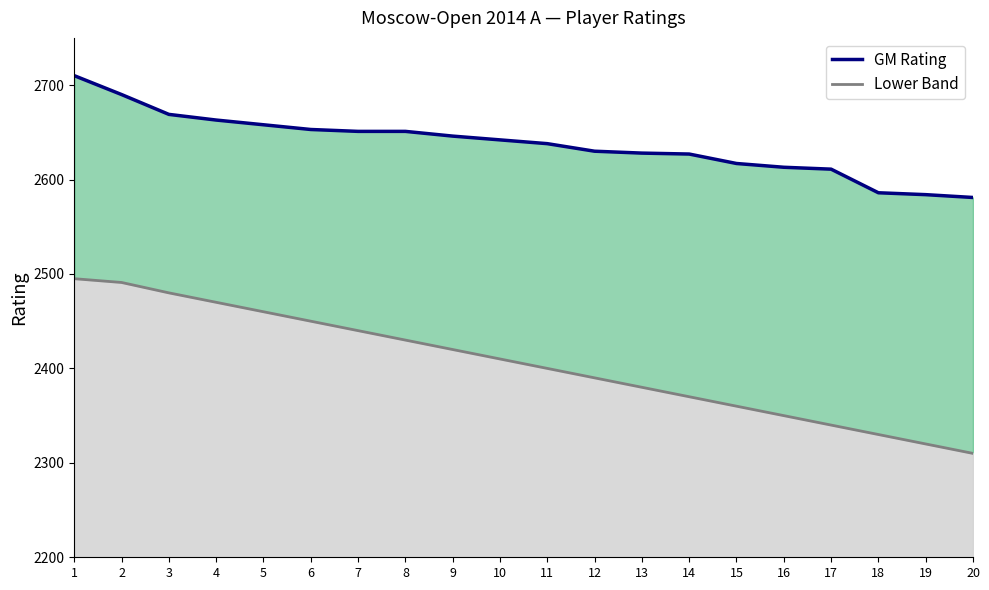

True or false: GM Rating and Lower Band cross at least once.

False